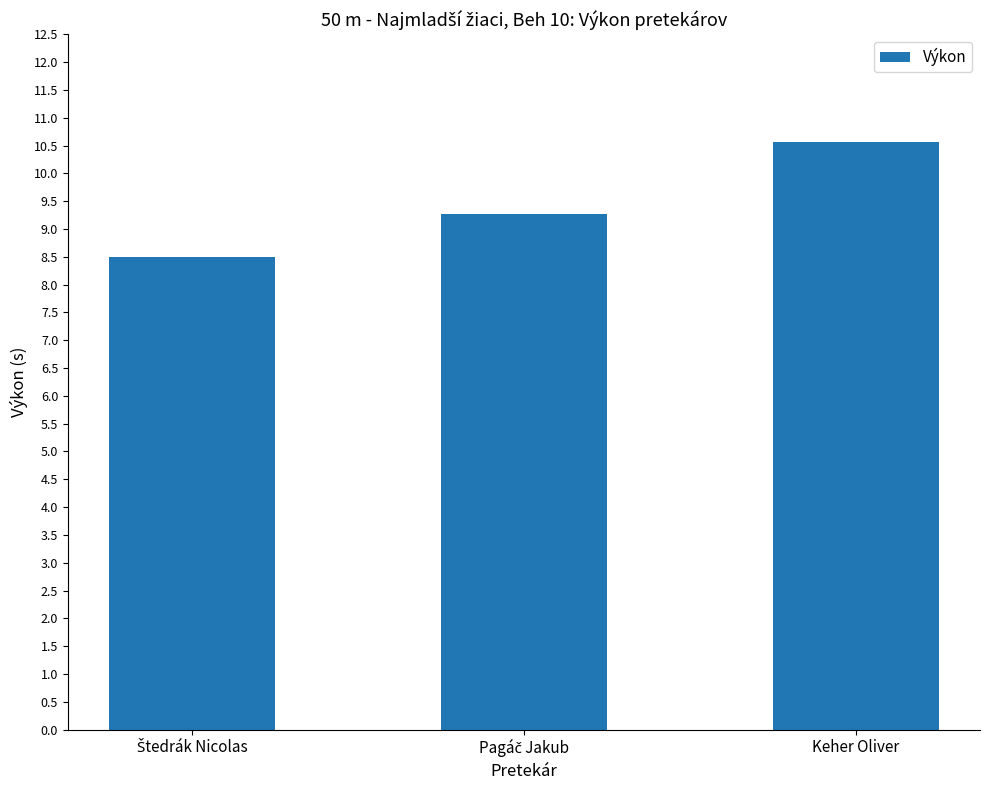

True or false: the data shows 18.7 at Keher Oliver.

False